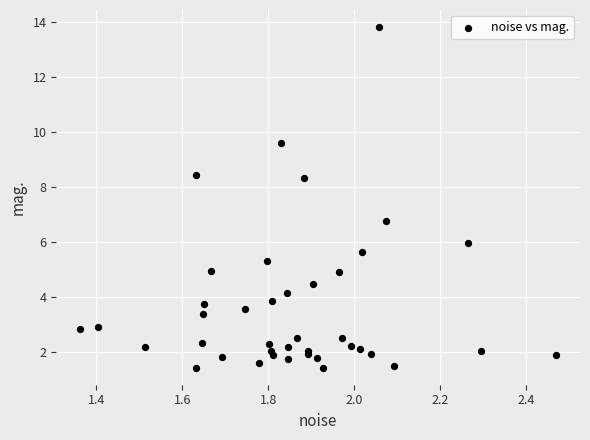

What Y value in the scatter plot is closest to 7?

6.8